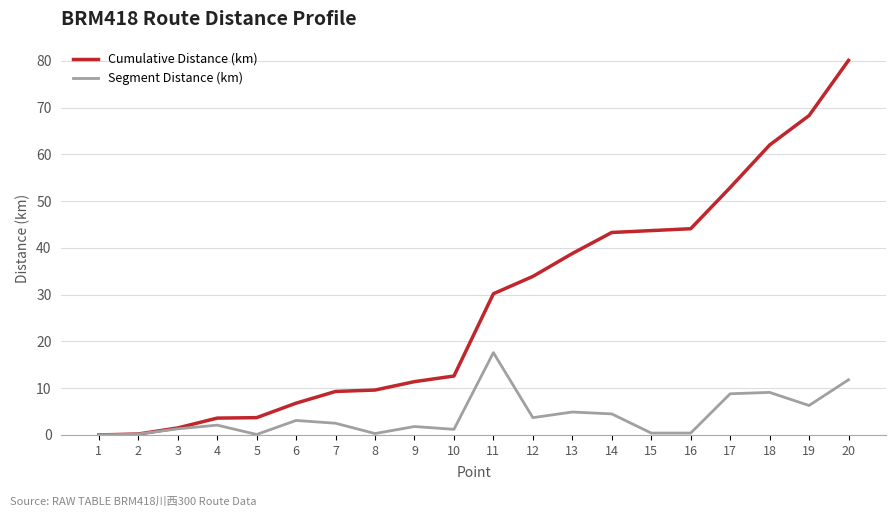

Which series has the largest total across all categories?

Cumulative Distance (km)